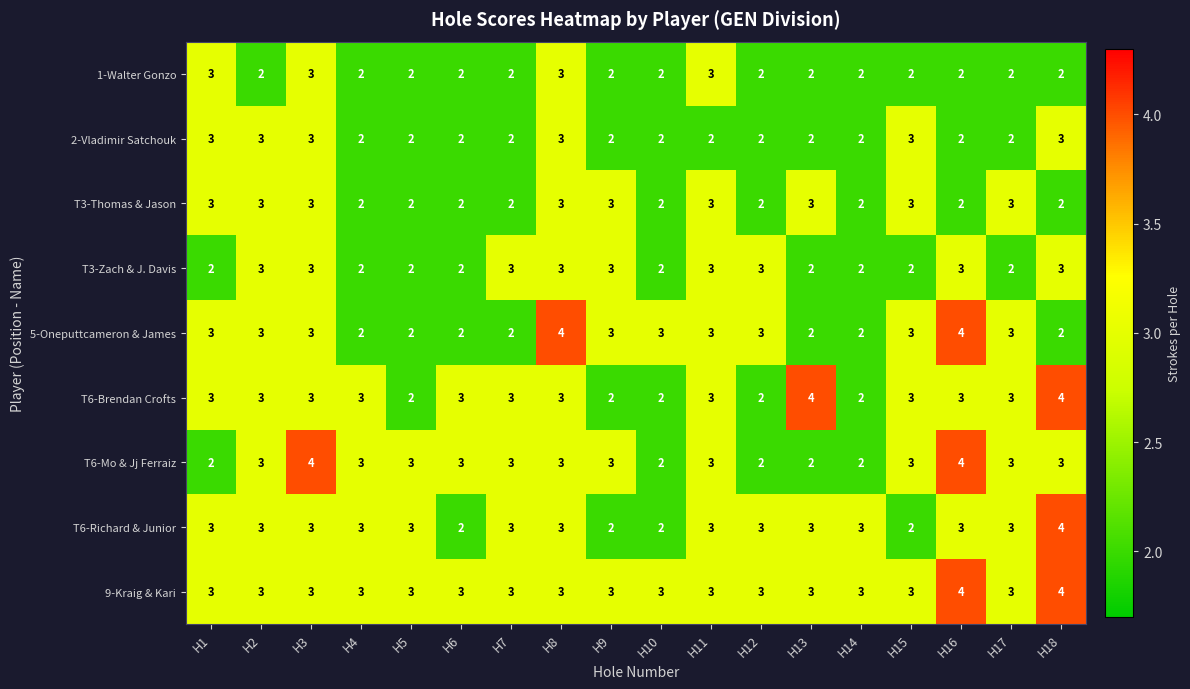

What value does the 5-Oneputtcameron & James series have at H1?

3